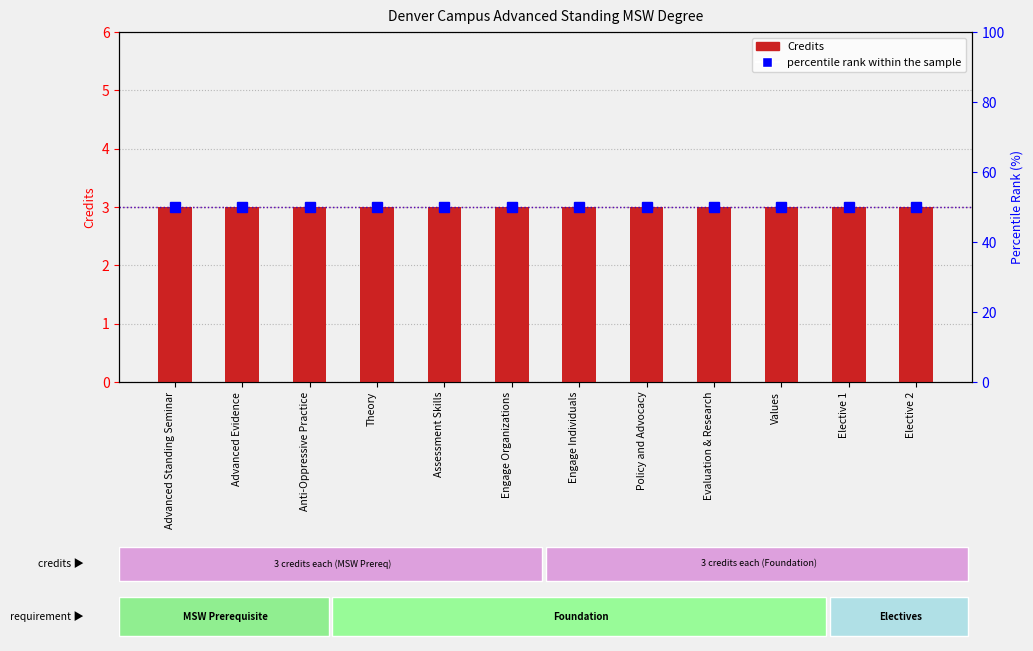

At which label is percentile rank within the sample closest to 50?

Advanced Standing Seminar